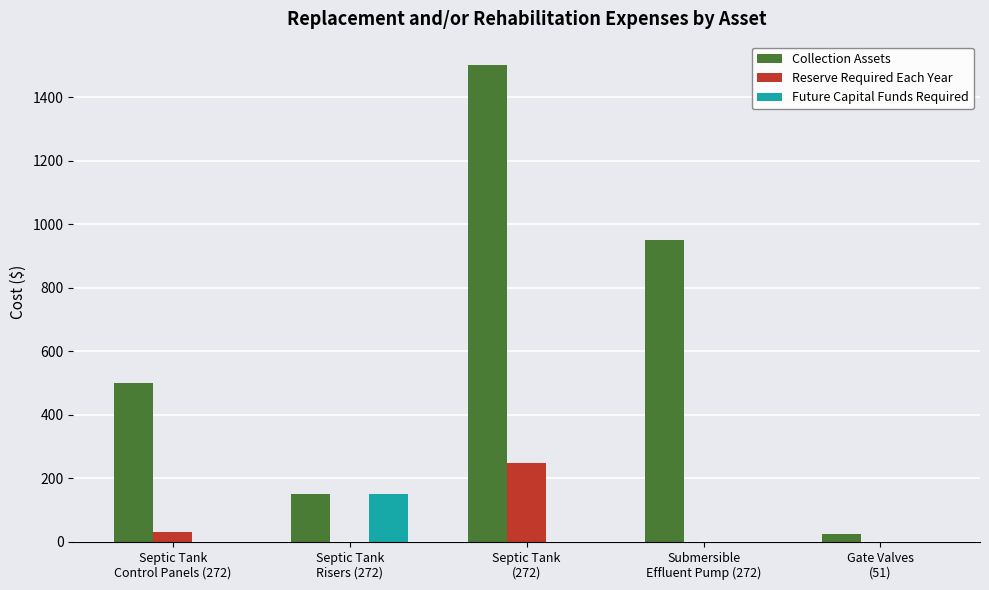

How many groups of bars are there?

5